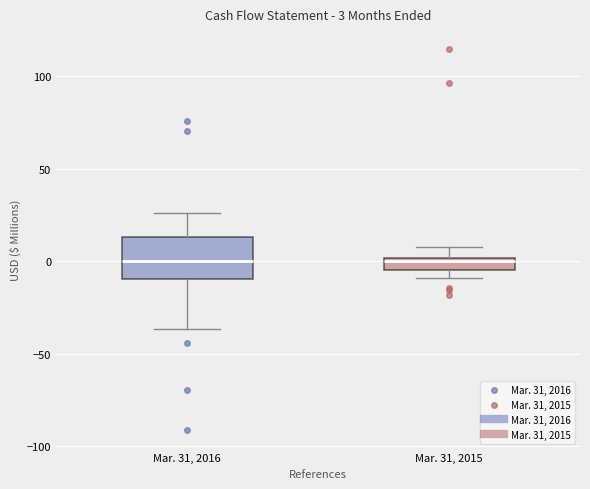

Comparing the boxes themselves (not the whiskers), which one is the tallest?

Mar. 31, 2016